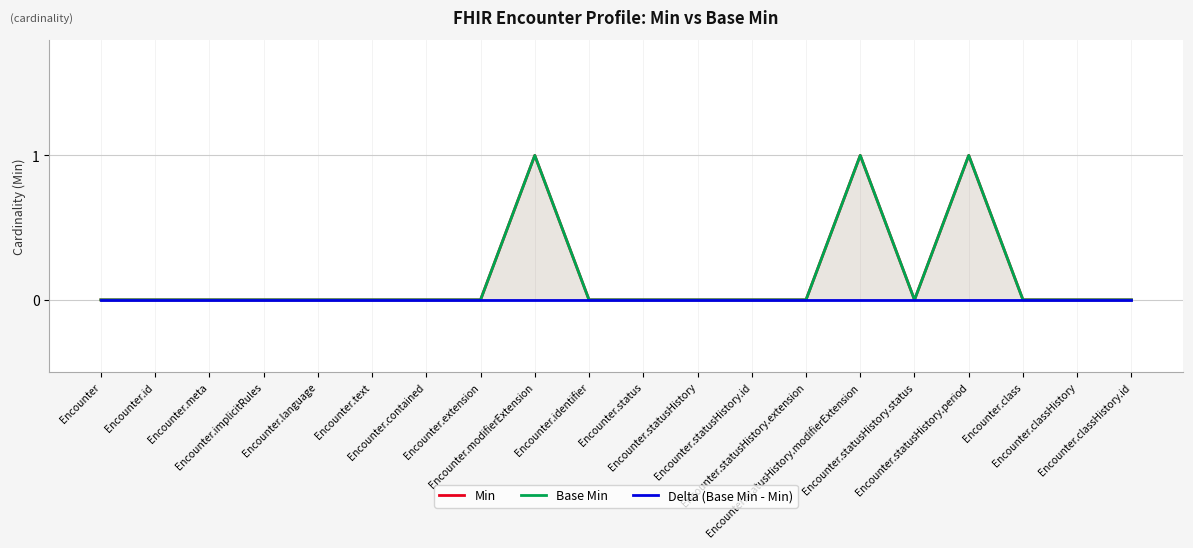

Rank the series at Encounter.identifier from lowest to highest value.

Min, Base Min, Delta (Base Min - Min)